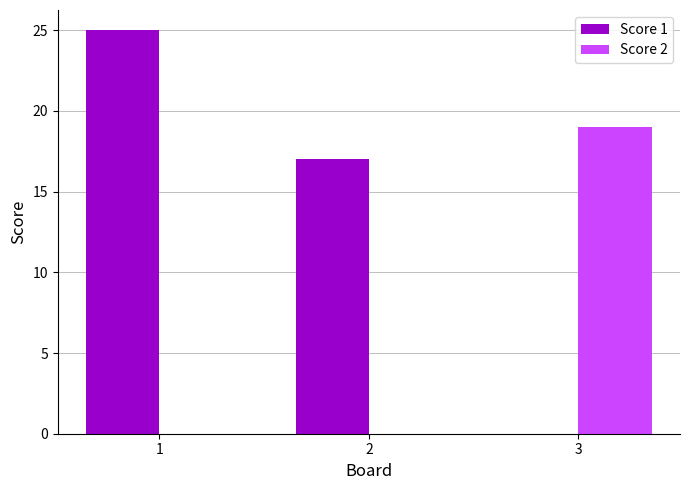

Which series has the largest total across all categories?

Score 1